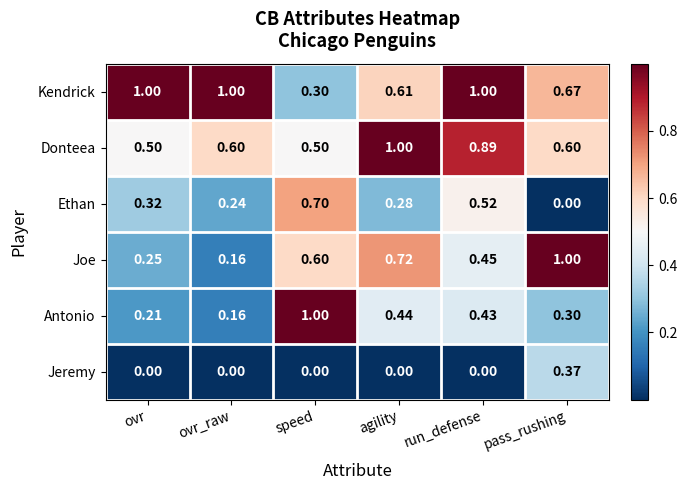

At which category is the sum across all series the highest?

run_defense